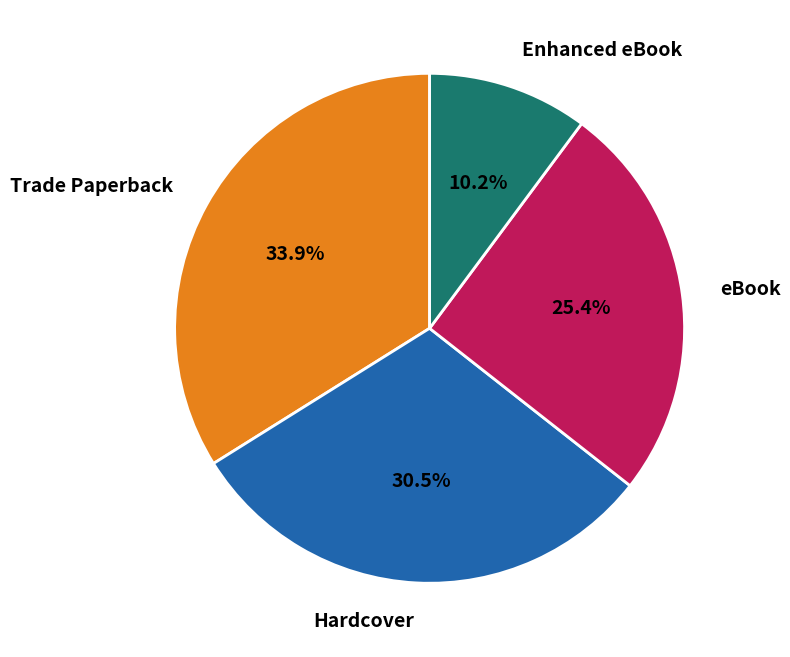

What percentage is the eBook slice, to the nearest percent?

25%